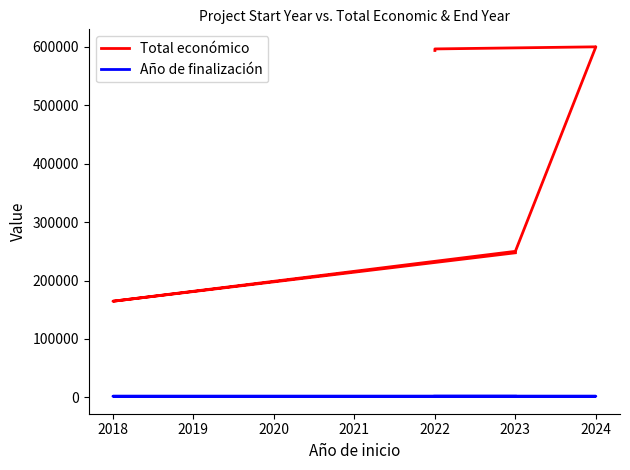

What is the smallest value displayed?

2021